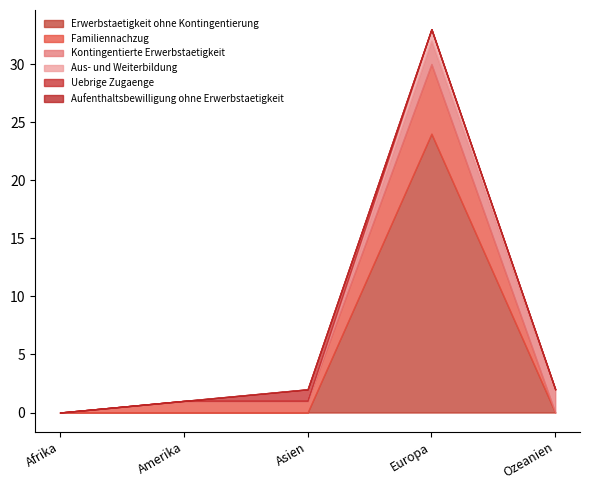

Between Afrika and Amerika, which series saw the biggest shift?

Familiennachzug